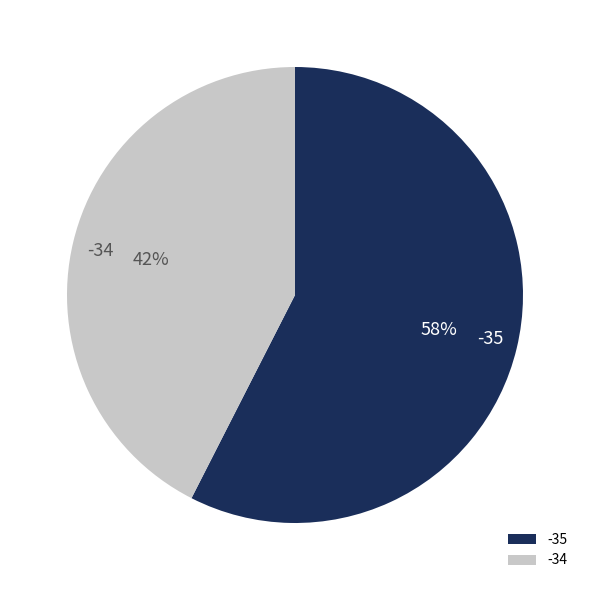

What is the majority slice?

-35